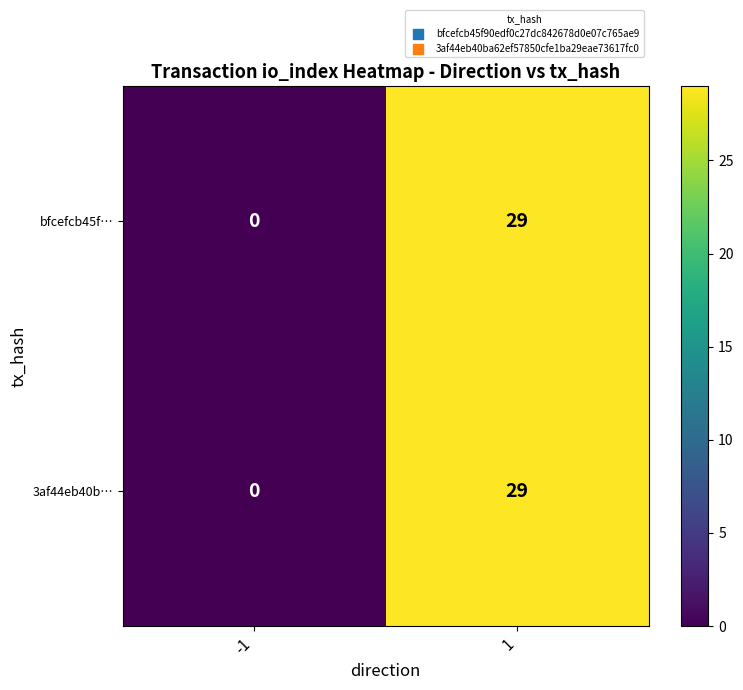

The value of bfcefcb45f… at 1 is 29. True or false?

True